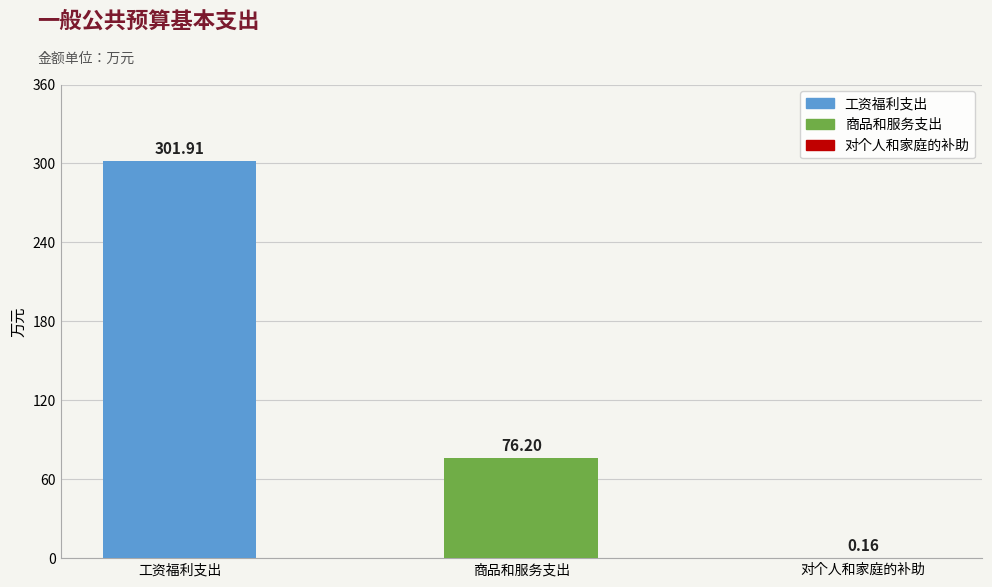

Which has a higher value, 对个人和家庭的补助 or 商品和服务支出?

商品和服务支出